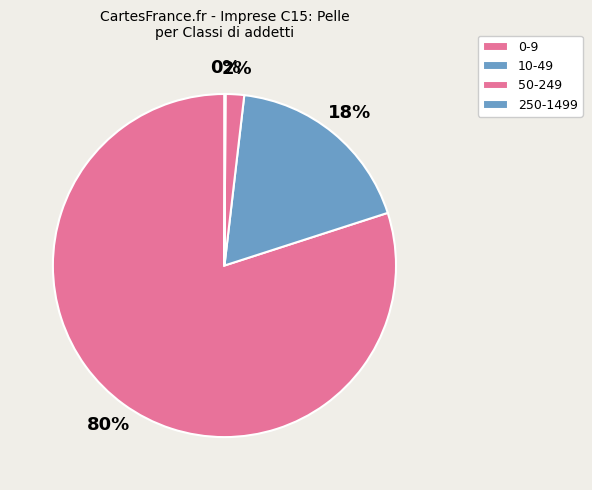

How many slices are in this pie chart?

4